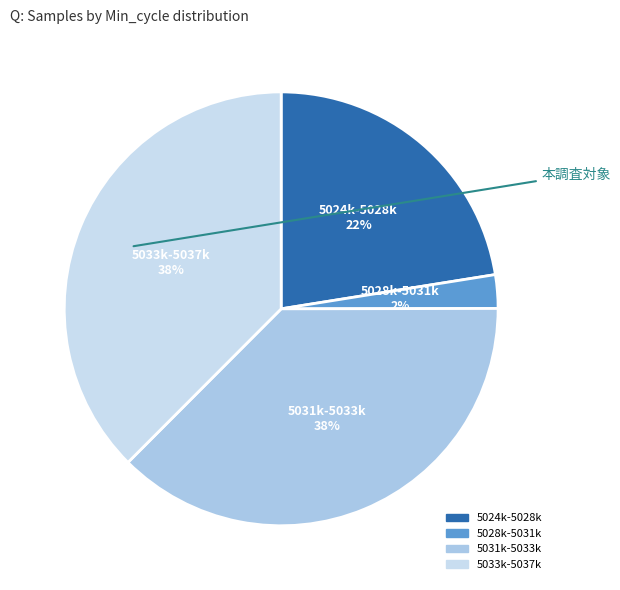

How many slices are in this pie chart?

4